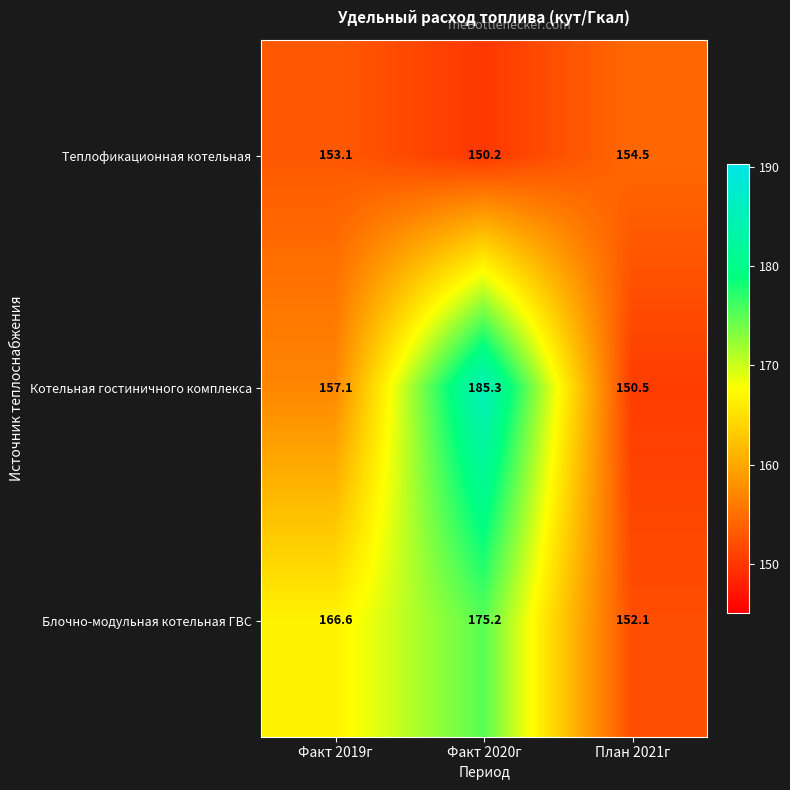

What is the average value of the Котельная гостиничного комплекса series?

164.3